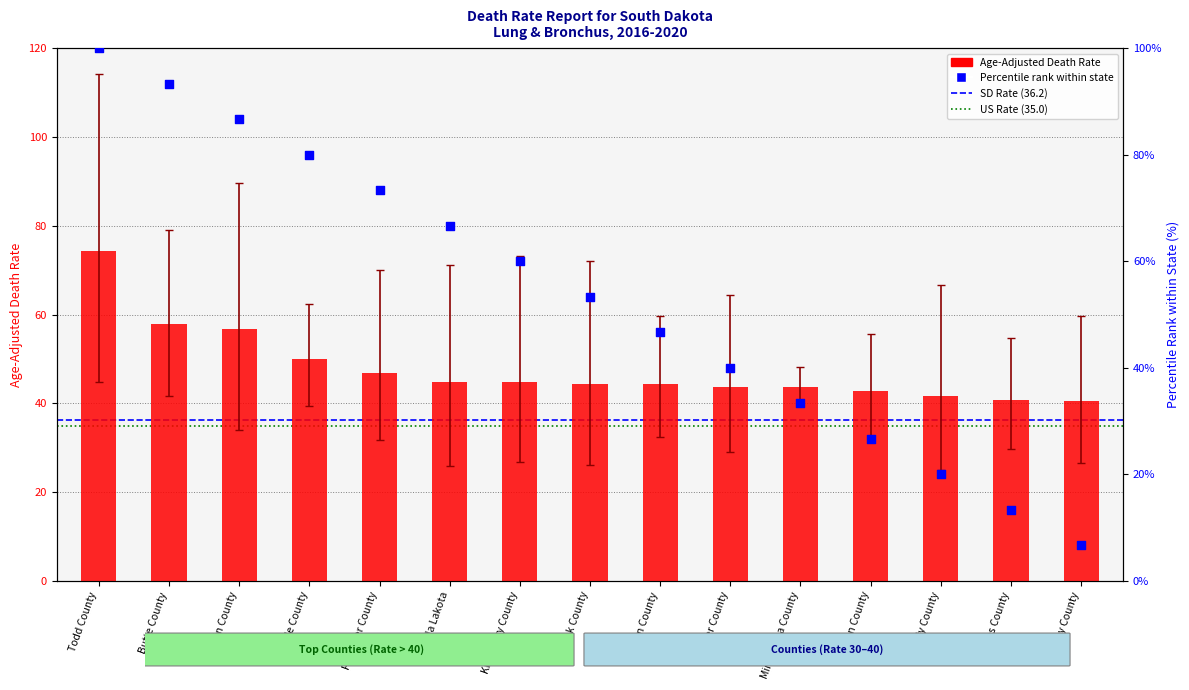

At which category is the sum across all series the highest?

Todd County